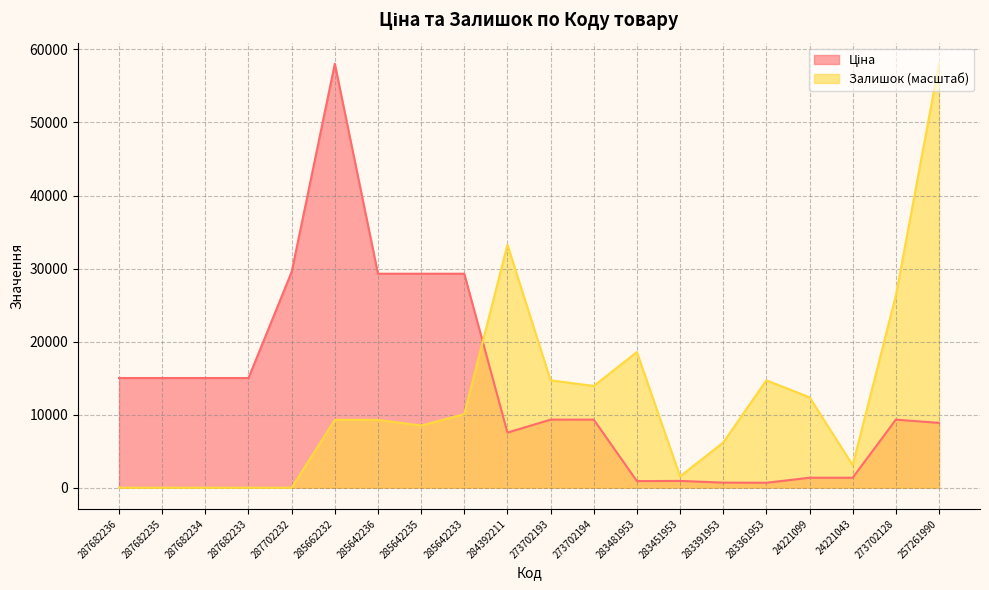

True or false: Ціна and Залишок intersect in this chart.

True